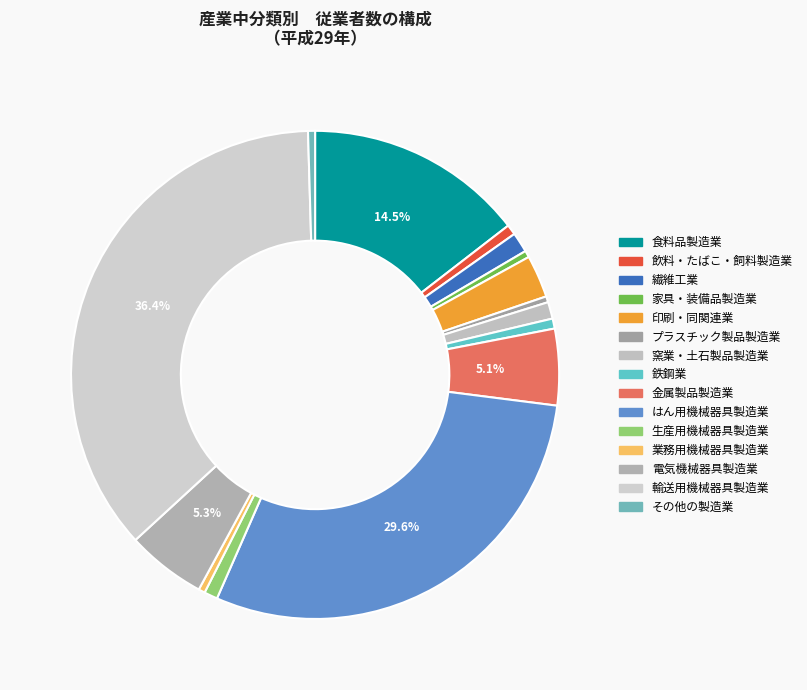

Rank the categories by value from highest to lowest.

輸送用機械器具製造業, はん用機械器具製造業, 食料品製造業, 電気機械器具製造業, 金属製品製造業, 印刷・同関連業, 繊維工業, 窯業・土石製品製造業, 生産用機械器具製造業, 飲料・たばこ・飼料製造業, 鉄鋼業, その他の製造業, 家具・装備品製造業, 業務用機械器具製造業, プラスチック製品製造業